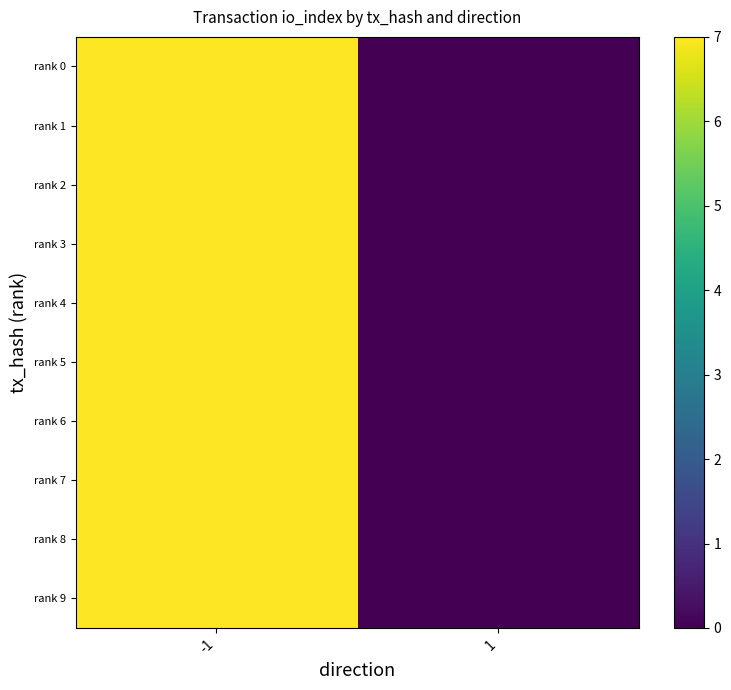

Which series has the largest range (max minus min)?

rank 0